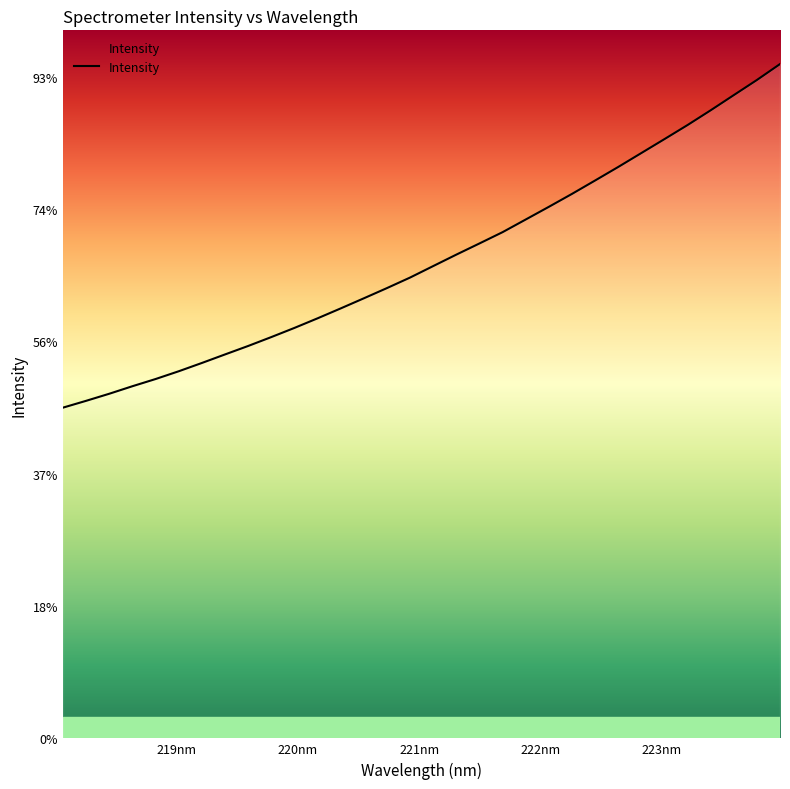

Rank the categories by value from lowest to highest.

218.0596, 218.2508, 218.442, 218.6332, 218.8244, 219.0156, 219.2067, 219.3979, 219.589, 219.7801, 219.9712, 220.1623, 220.3533, 220.5444, 220.7354, 220.9264, 221.1174, 221.3083, 221.4993, 221.6902, 221.8812, 222.0721, 222.263, 222.4538, 222.6447, 222.8355, 223.0264, 223.2172, 223.408, 223.5987, 223.7895, 223.9802